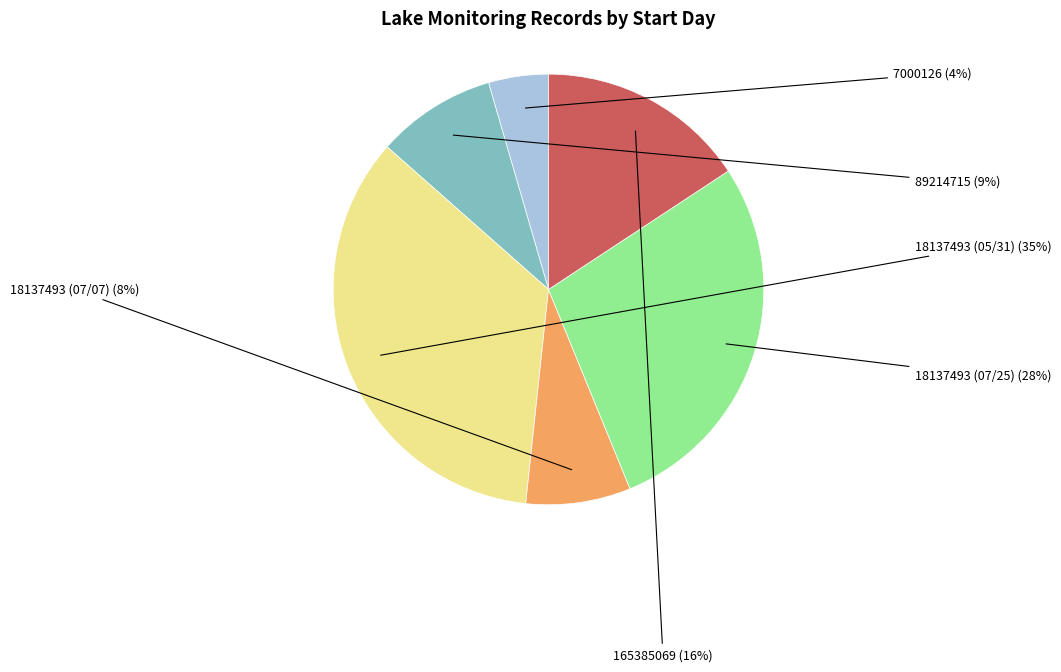

What percentage is the 7000126 slice, to the nearest percent?

4%